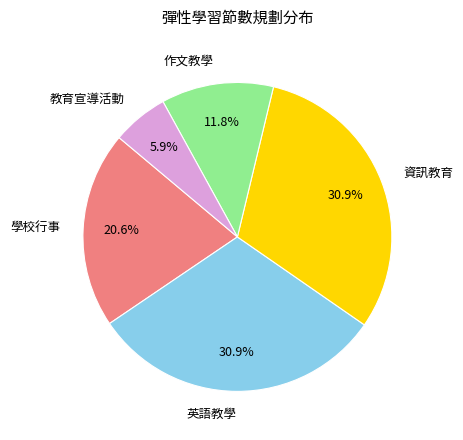

Does any single category account for the majority?

No